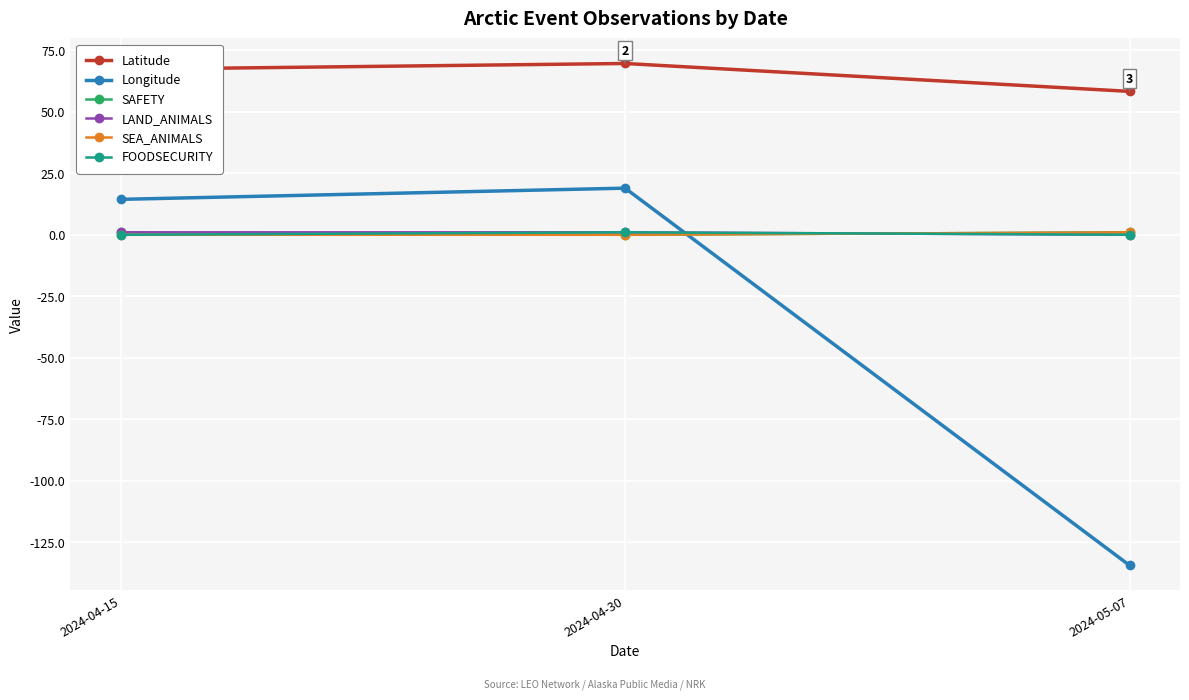

True or false: LAND_ANIMALS has a value of 1.0 at 2024-04-15.

True